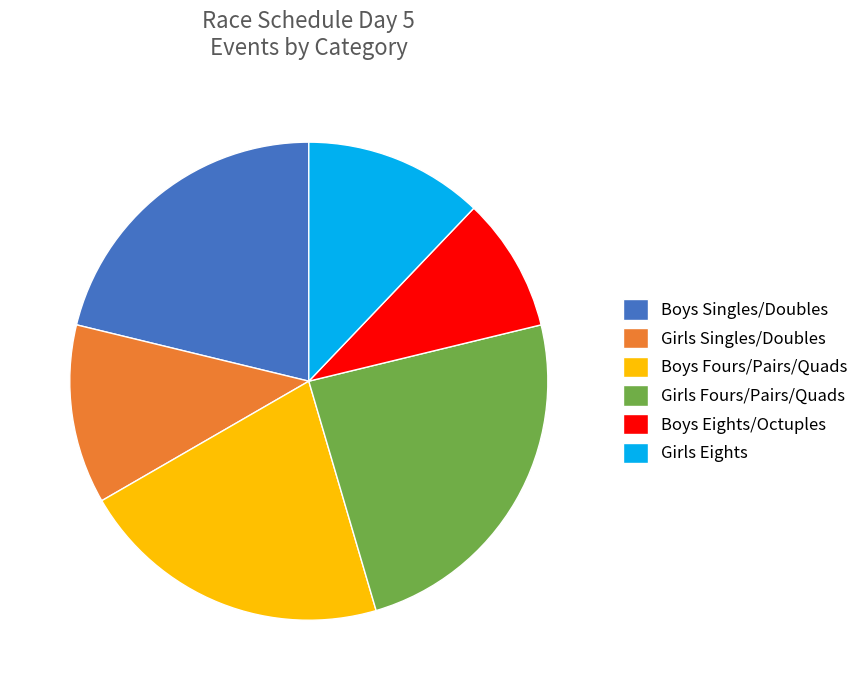

True or false: Girls Singles/Doubles accounts for 1% of the total.

False